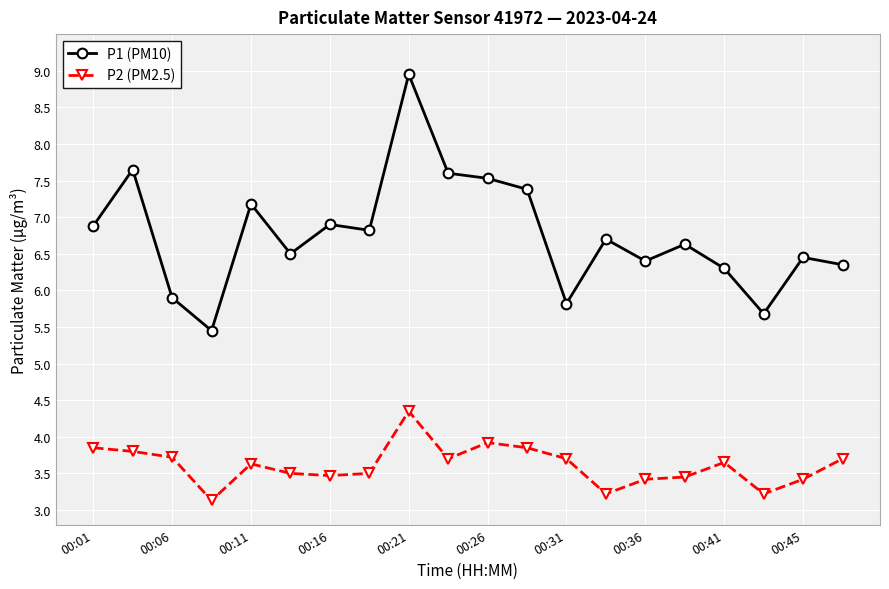

What is the value of the P1 (PM10) point at the 5th from the left?

7.2